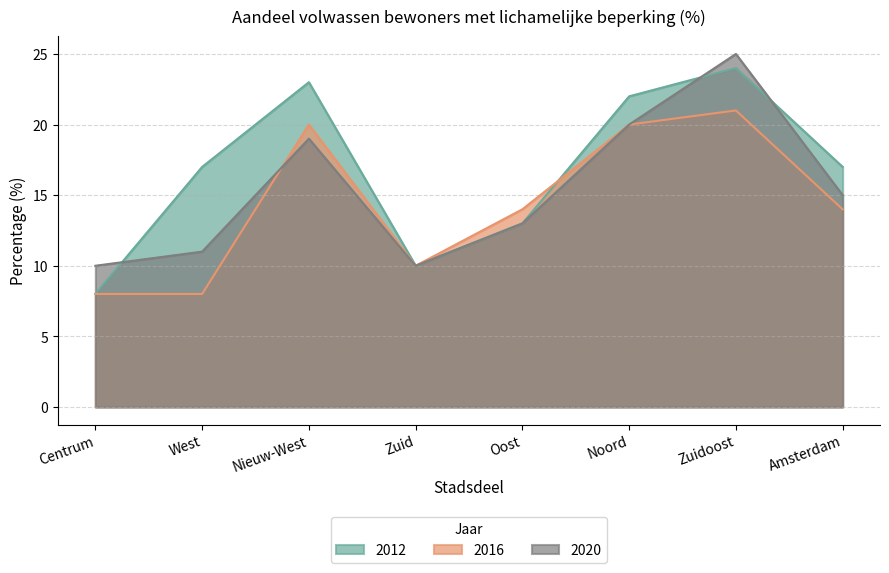

How many lines are shown in the chart?

3